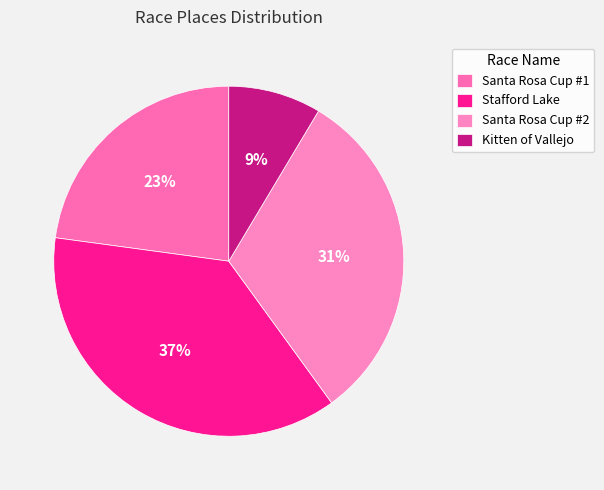

Which slice is the smallest?

Kitten of Vallejo